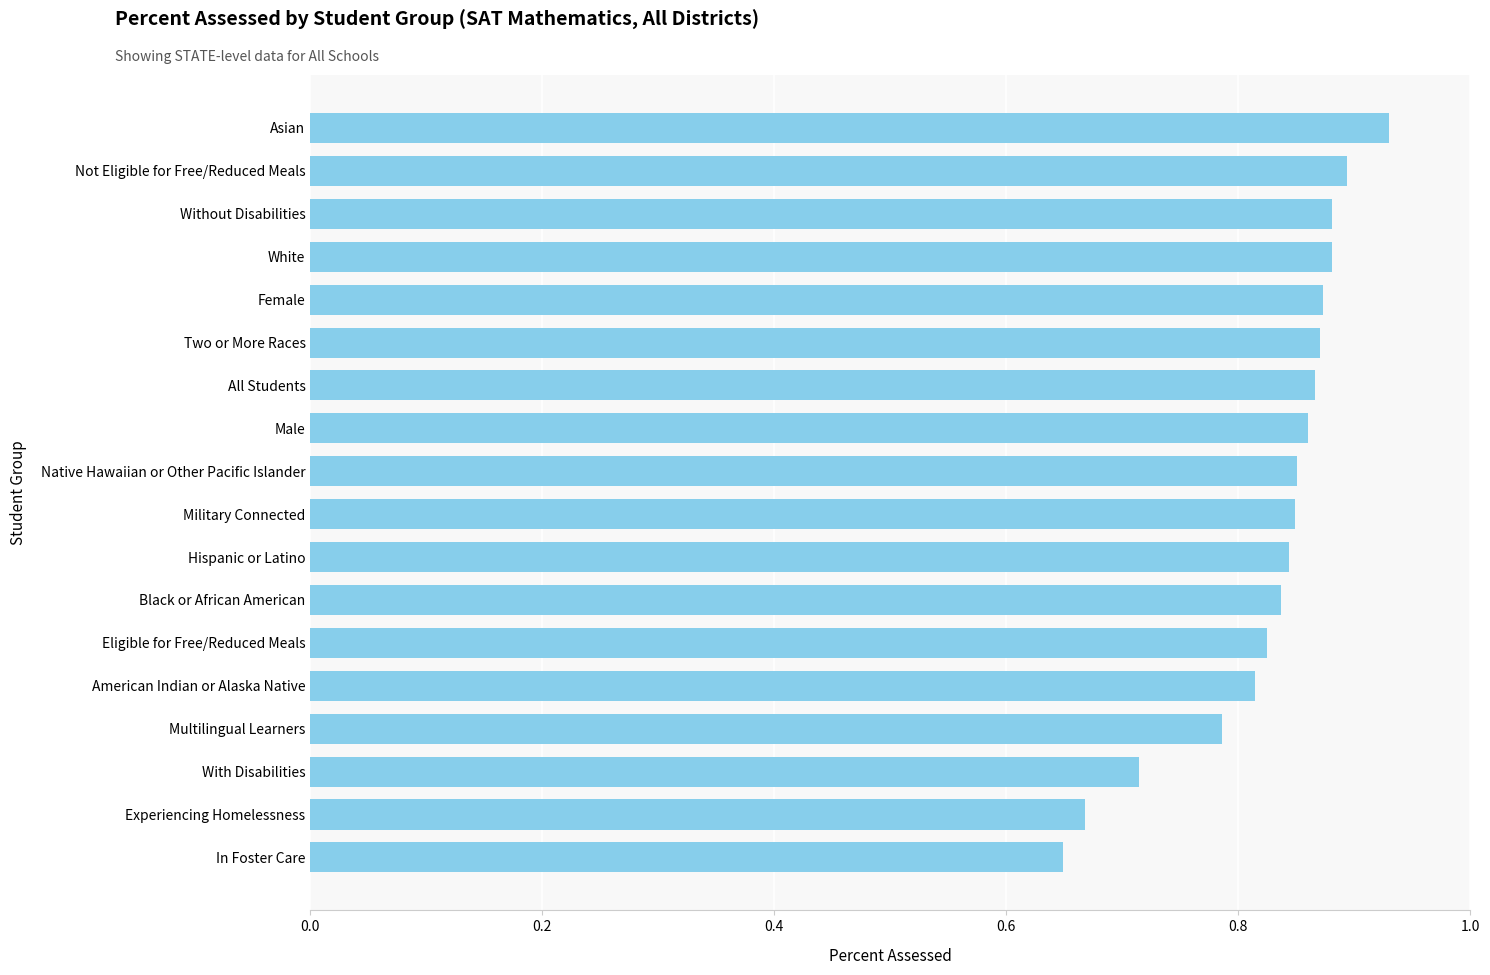

What is the label of the 16th bar from the top?

With Disabilities